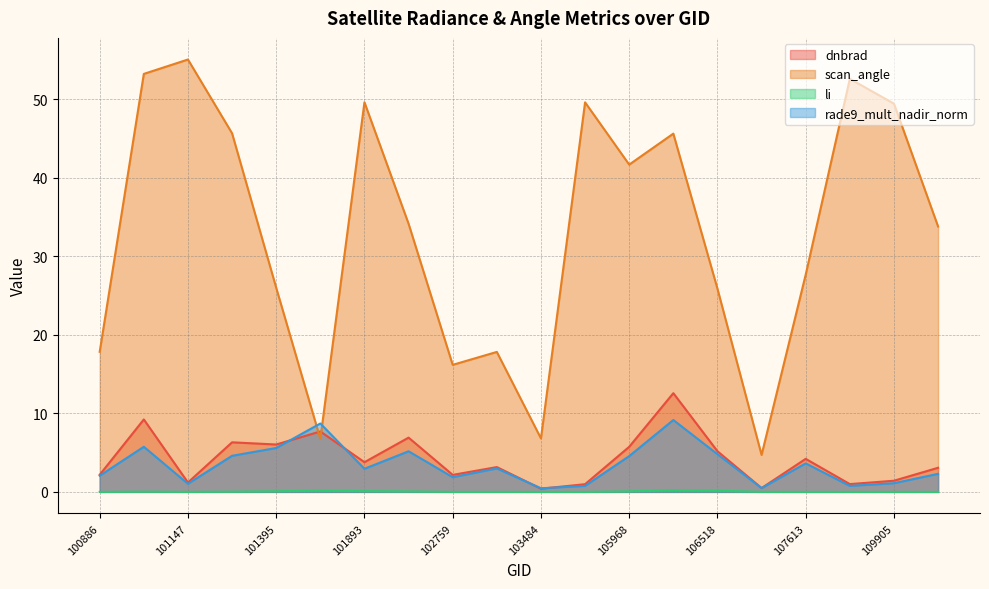

What is the sum of all rade9_mult_nadir_norm values?

68.7